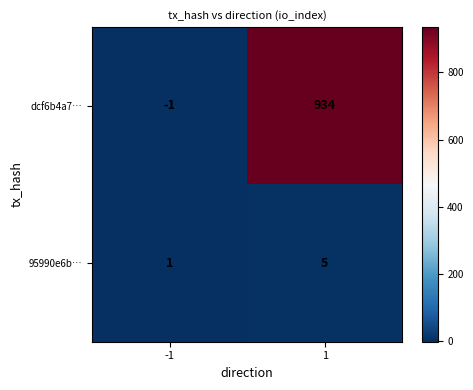

Rank the series by their average value, from highest to lowest.

dcf6b4a7…, 95990e6b…